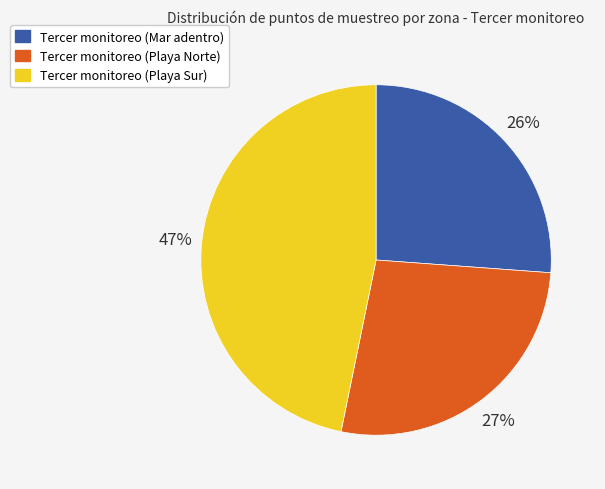

True or false: Tercer monitoreo (Playa Norte) accounts for 27% of the total.

True